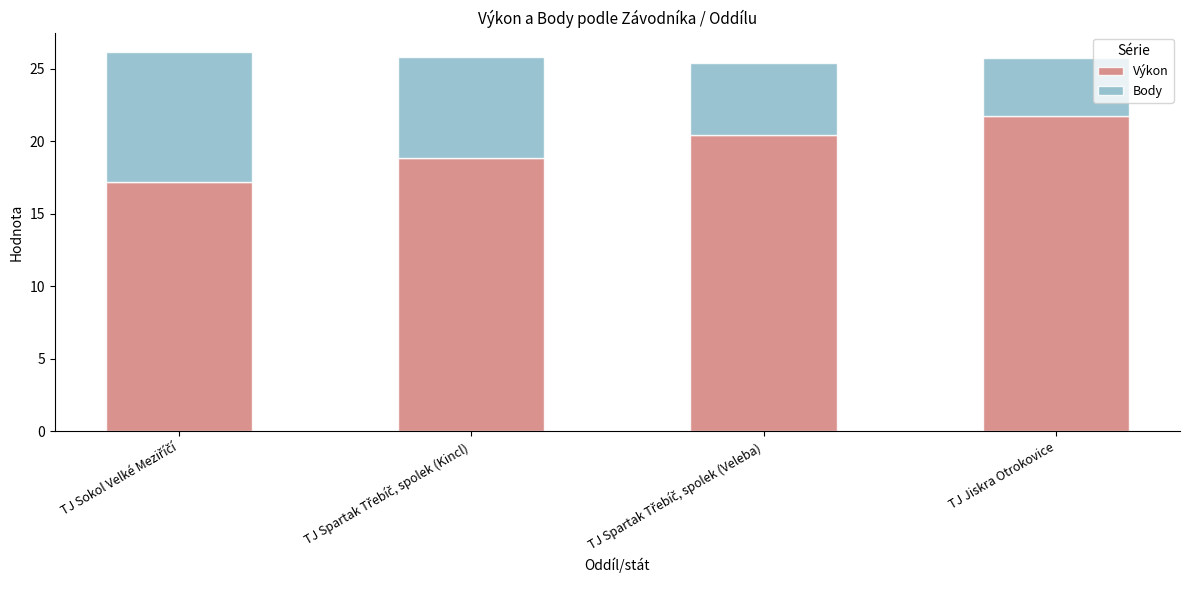

The Výkon series shows 37.9 at TJ Jiskra Otrokovice. True or false?

False